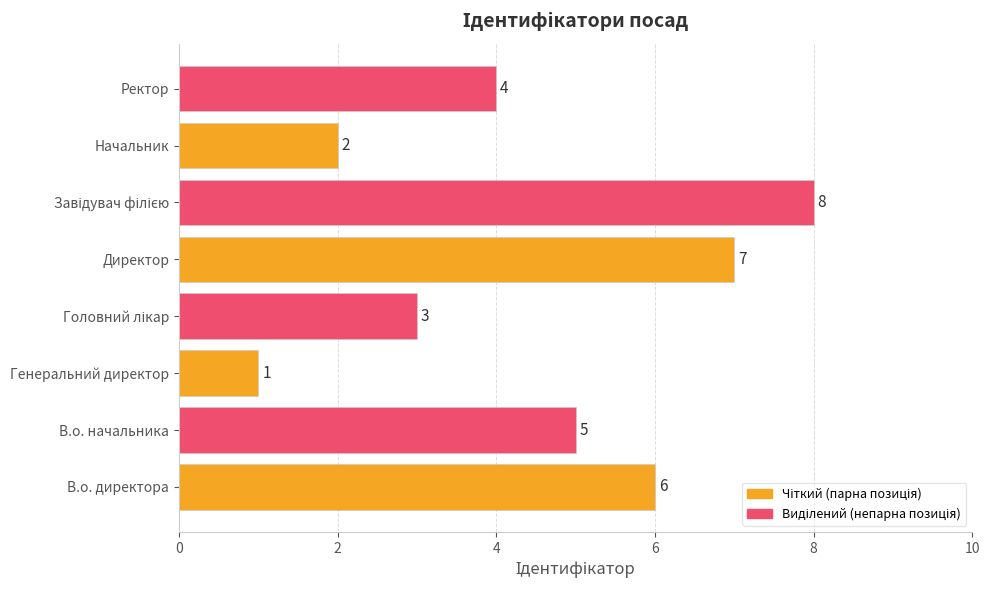

The chart shows a value of 1 at Генеральний директор. True or false?

True